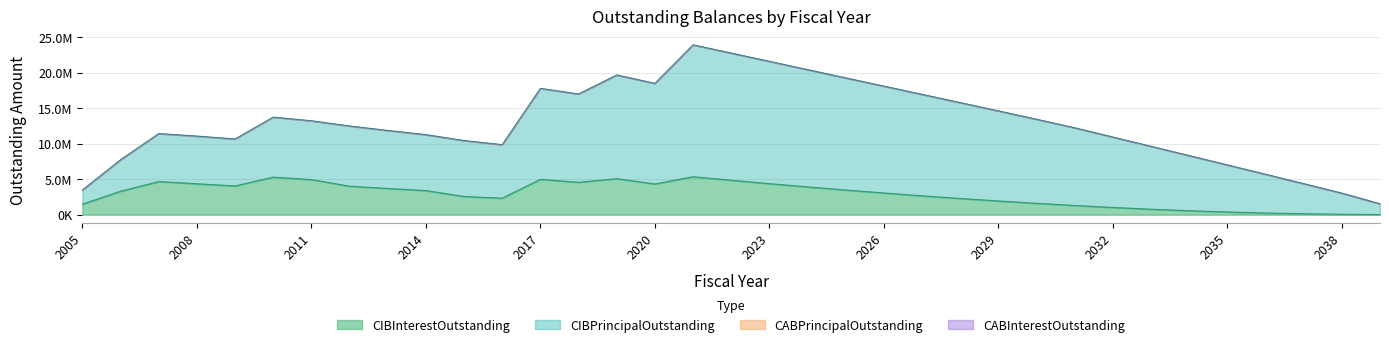

The CIBInterestOutstanding series shows 59090.6 at 2038. True or false?

True